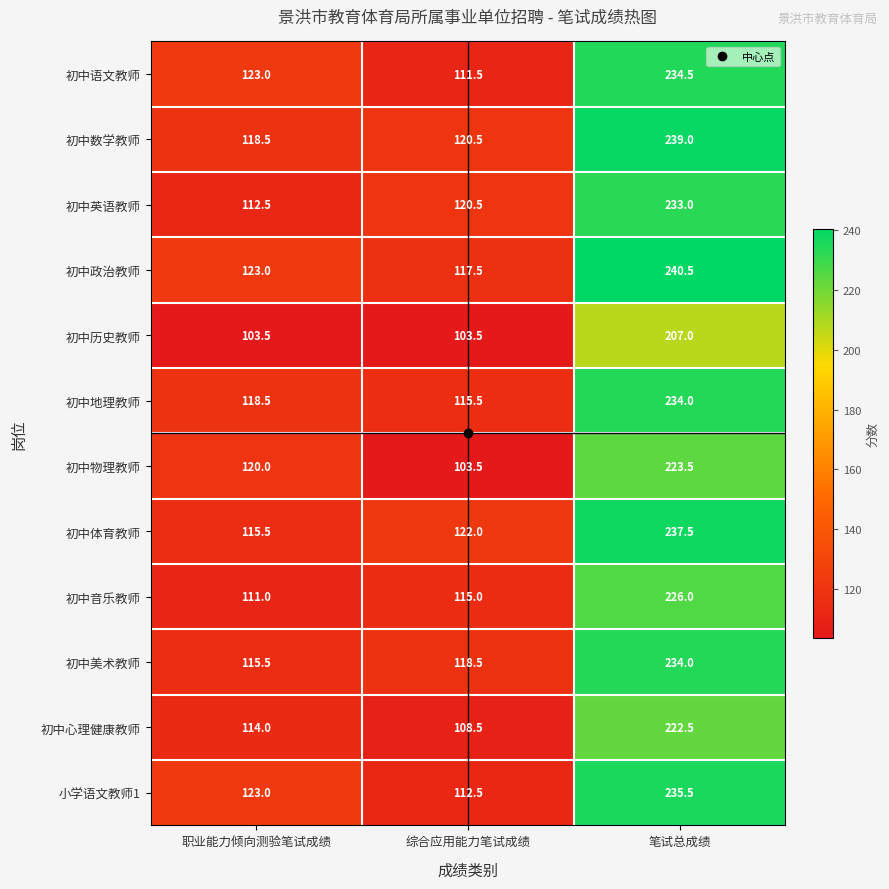

Which label corresponds to the largest value in the chart?

笔试总成绩